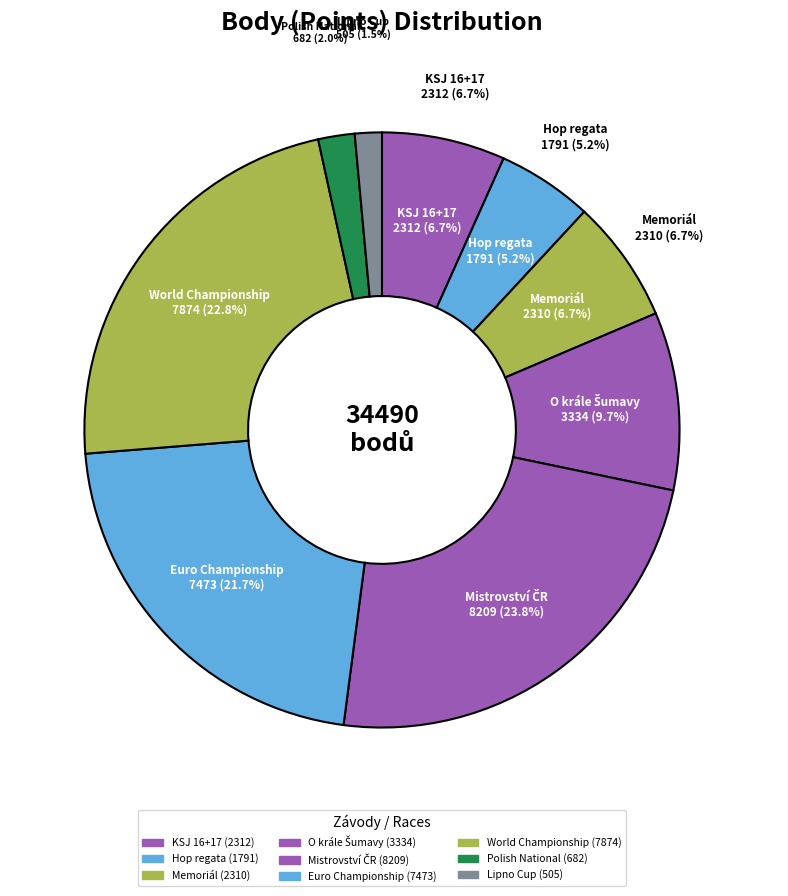

How many slices are in this pie chart?

9